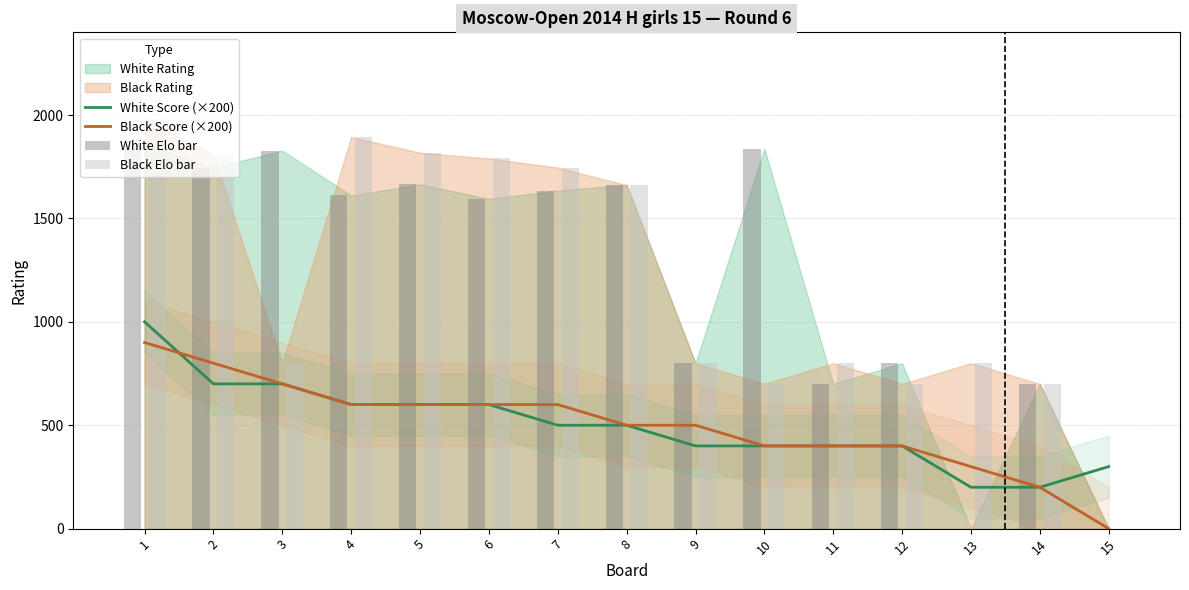

How many data points does each series have?

15